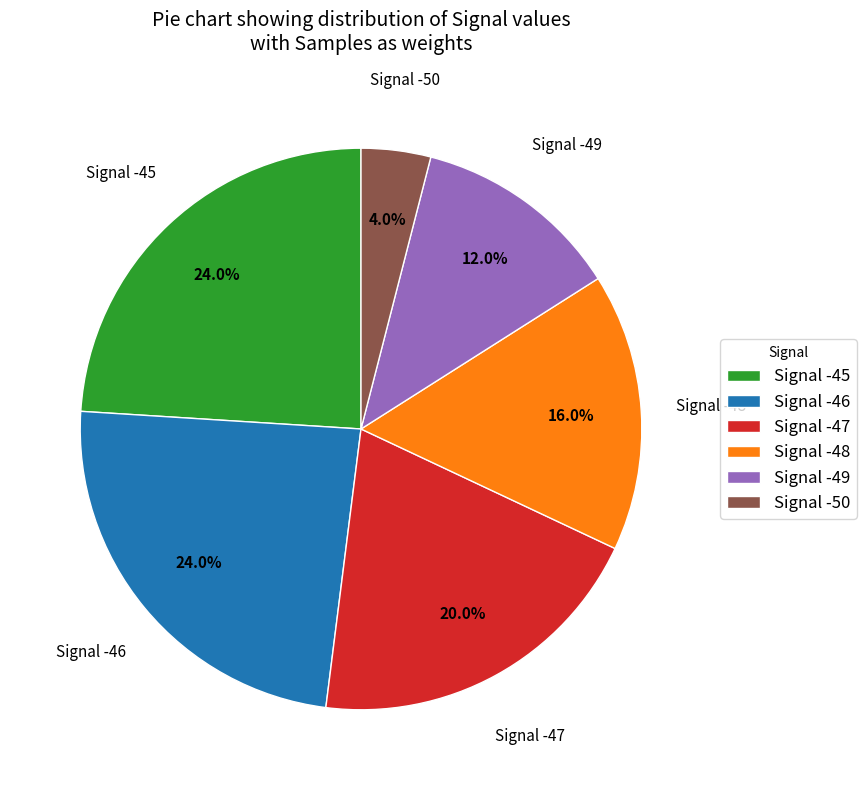

To the nearest percent, what is the average slice percentage?

17%